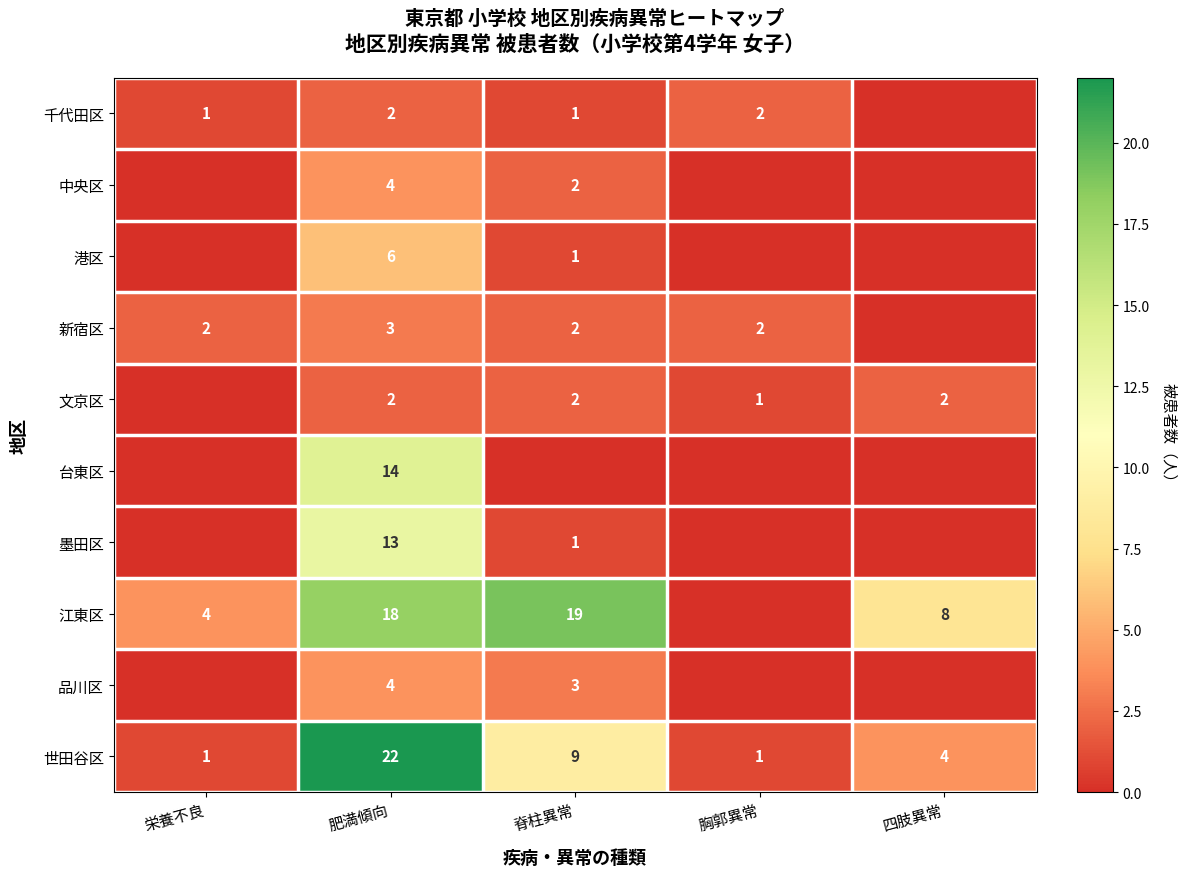

Is the value of 千代田区 at 脊柱異常 greater than the value of 品川区 at 肥満傾向?

No